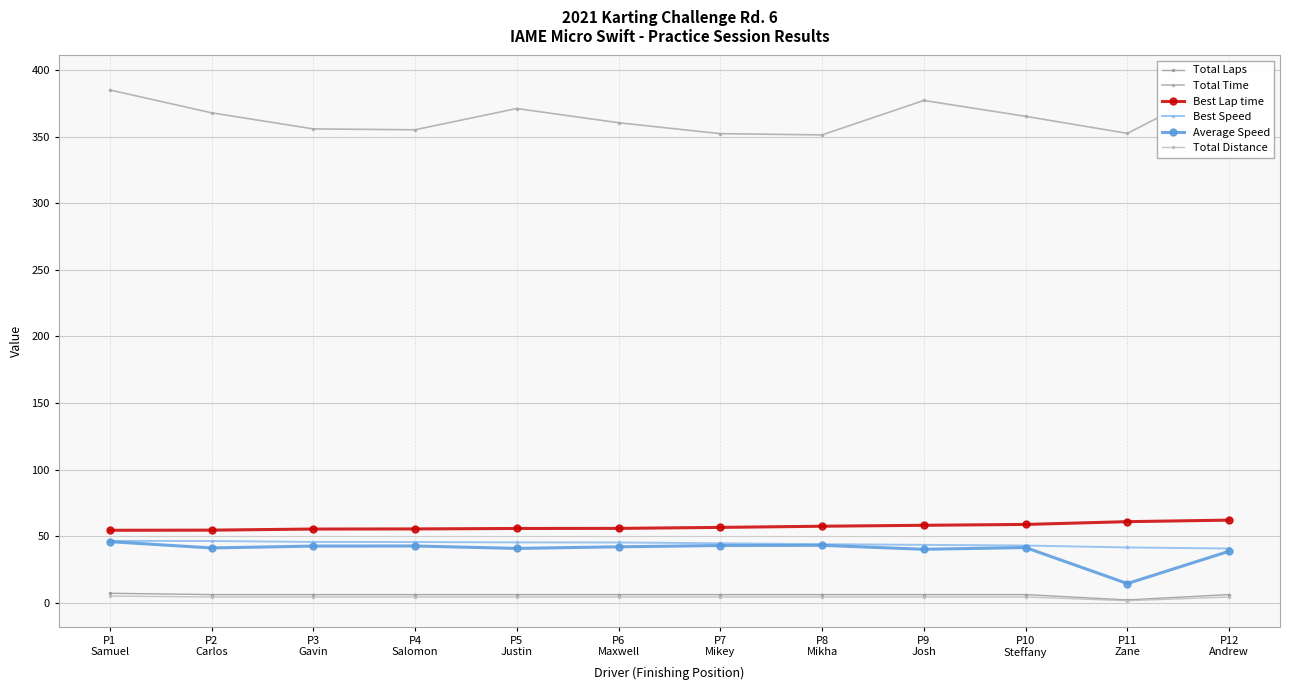

How many series are shown in this chart?

6